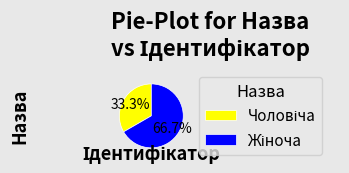

Is there any slice that represents more than half of the pie?

Yes